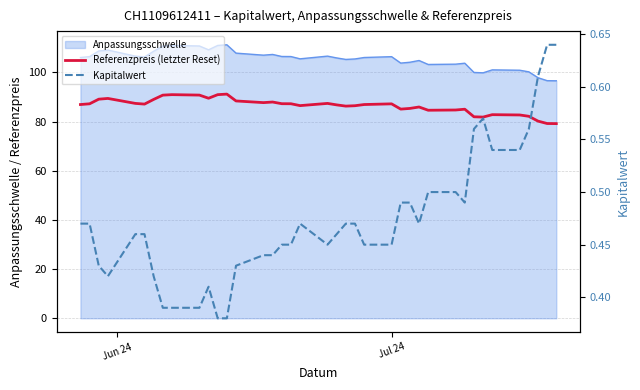

True or false: Referenzpreis (letzter Reset) and Kapitalwert intersect in this chart.

False